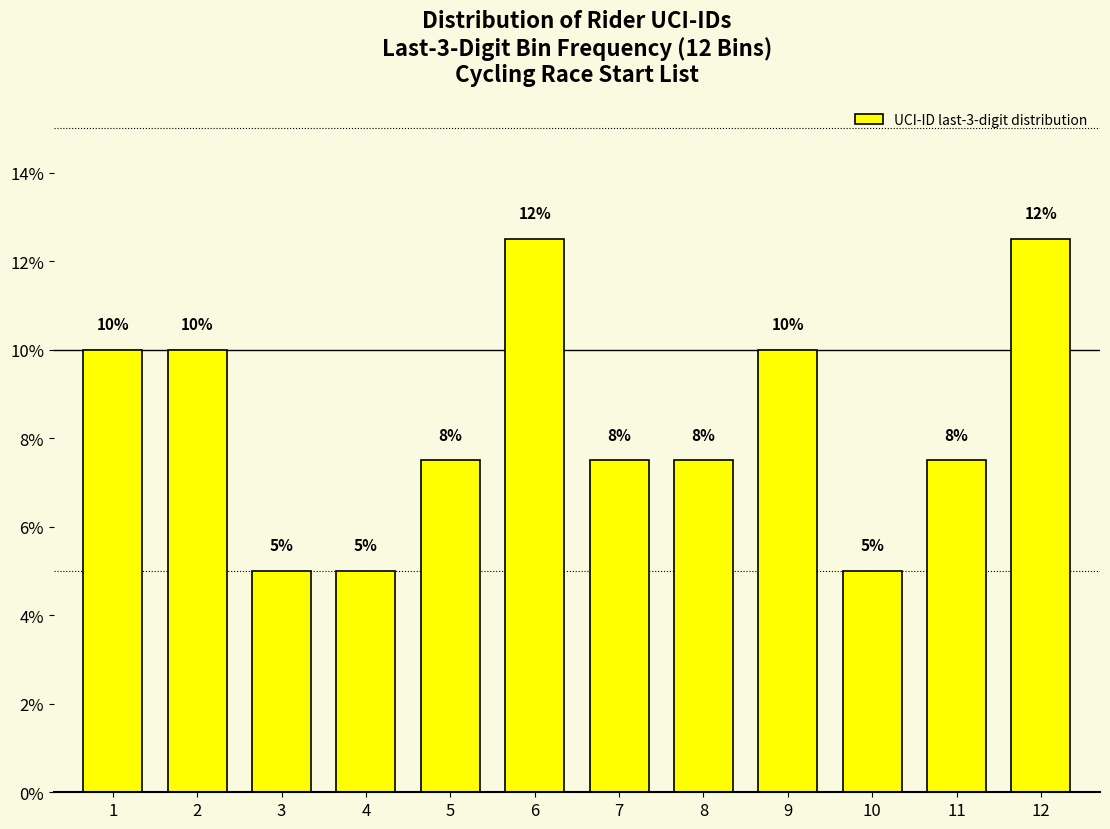

What is the value of the 9th bar from the left?

10.0